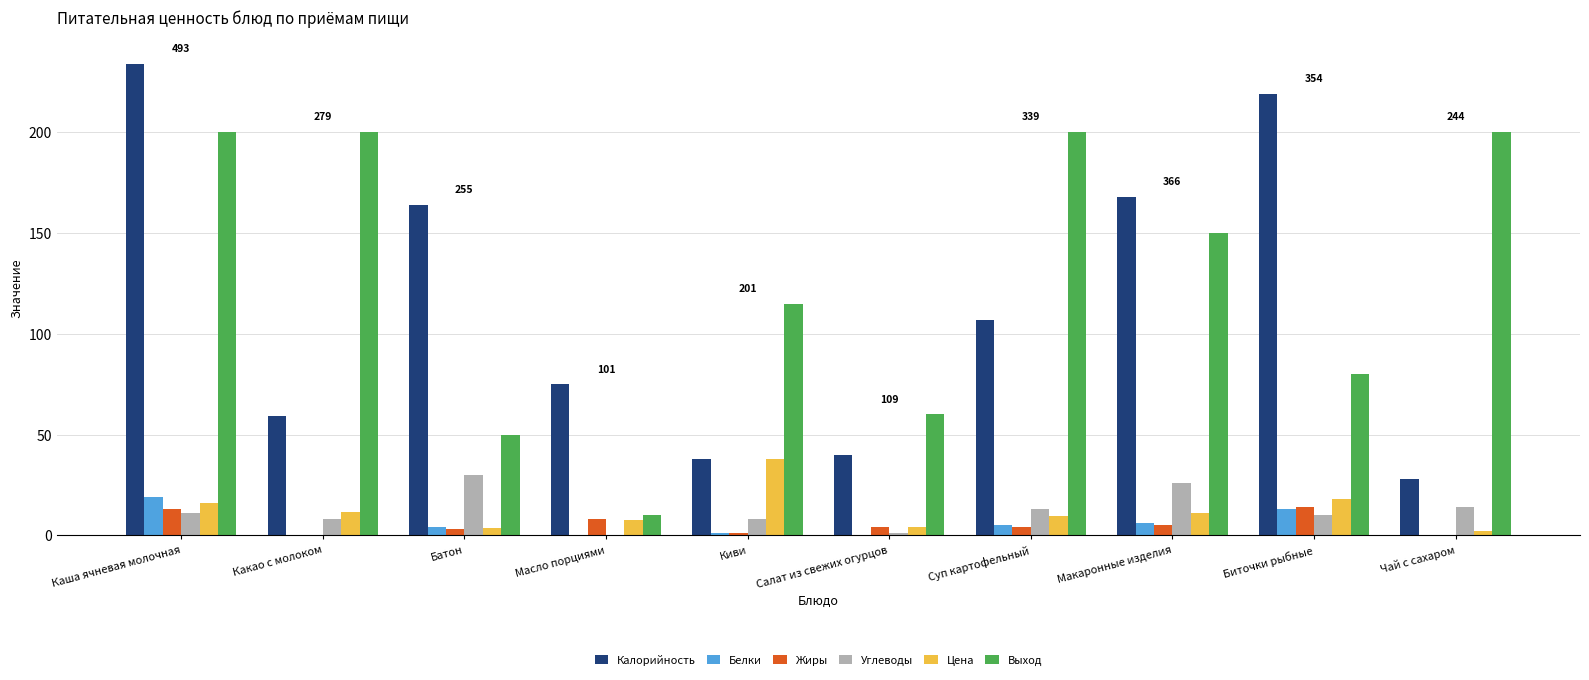

What is the total value across all series at Биточки рыбные?

354.0